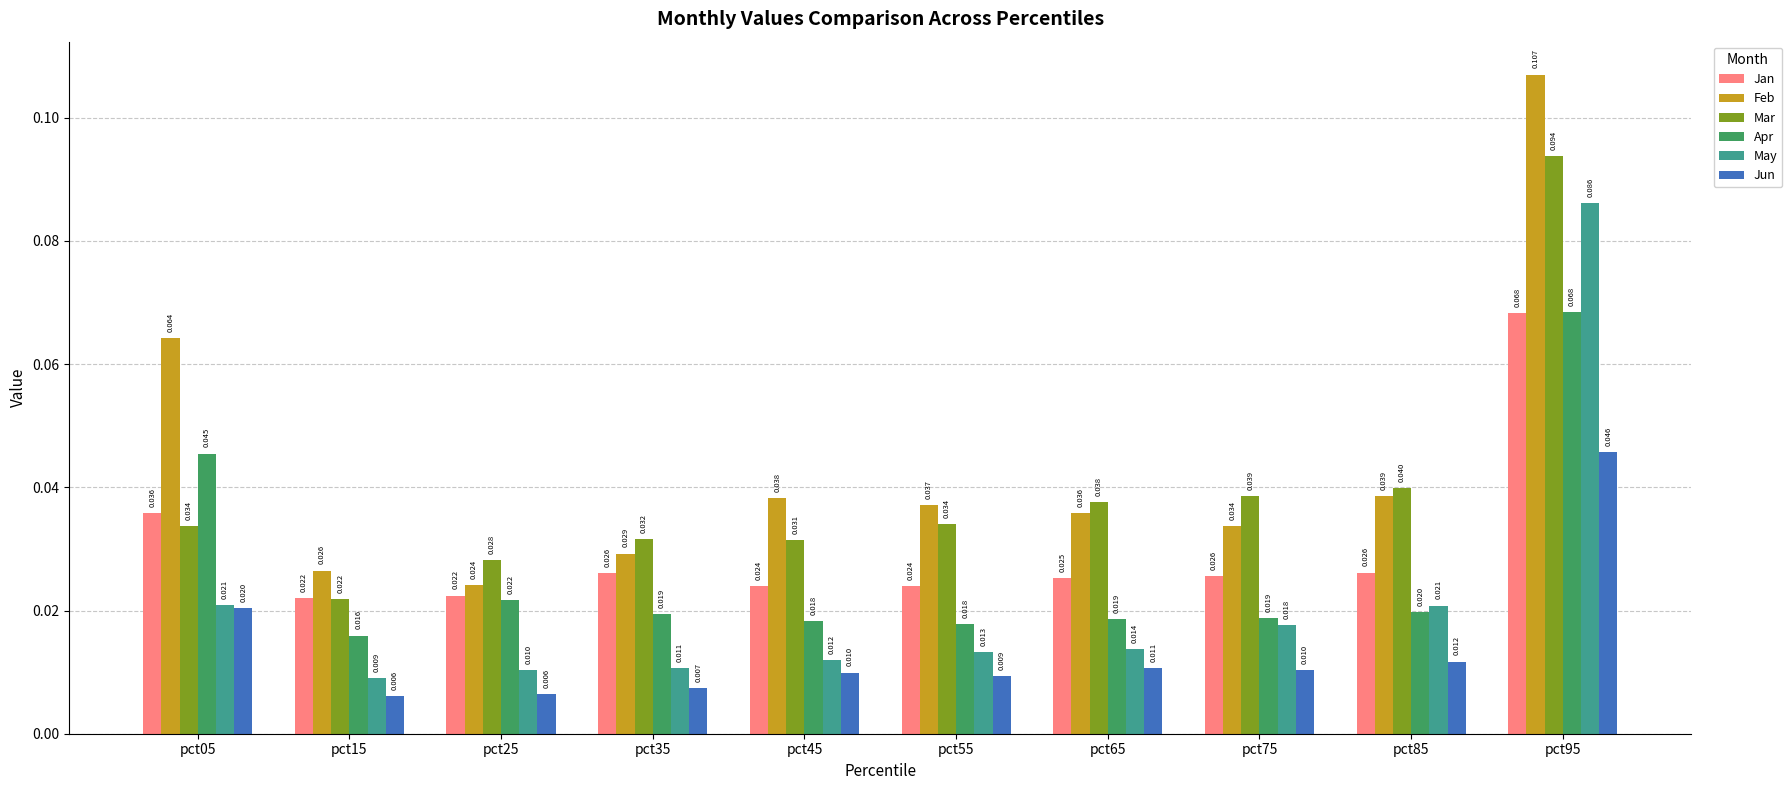

How many bars are there in each group?

6